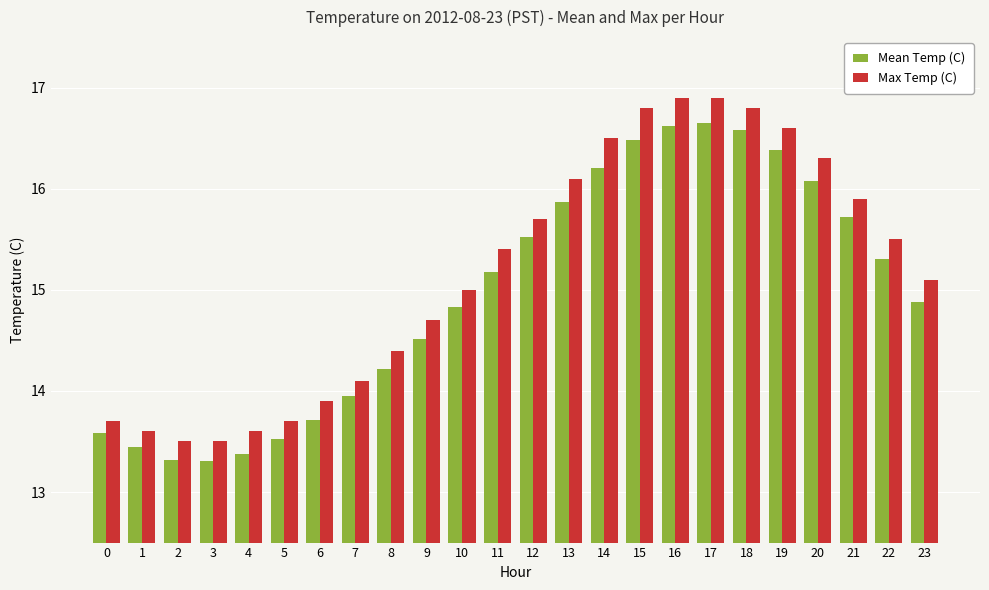

At which label is Max Temp (C) closest to 15?

10